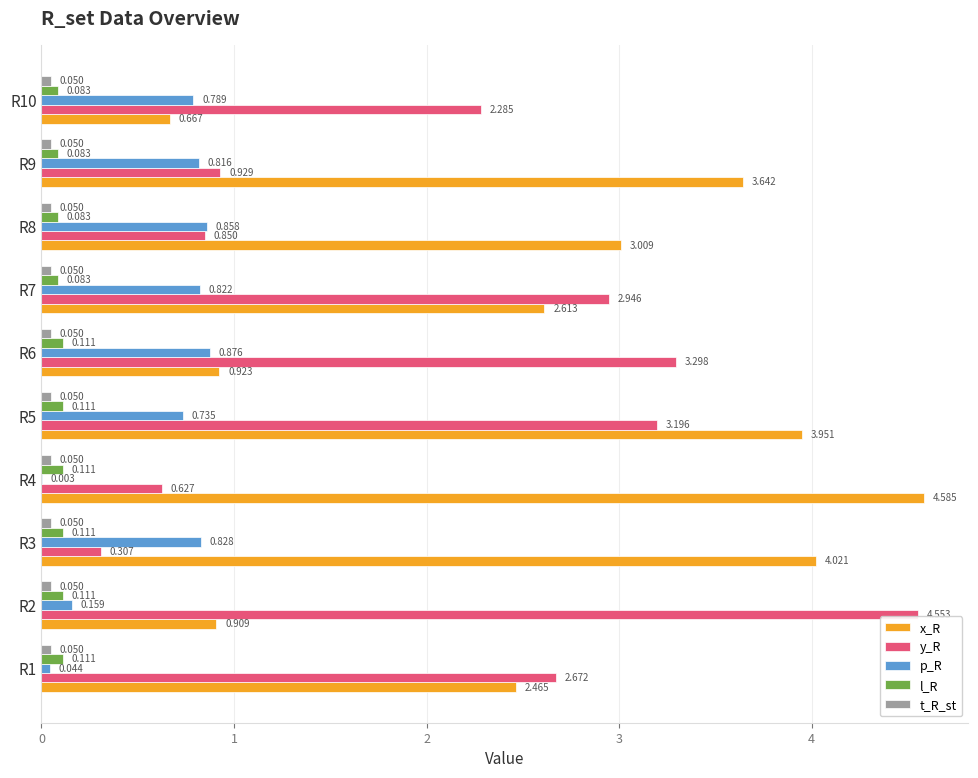

At which label is y_R closest to 2?

R10